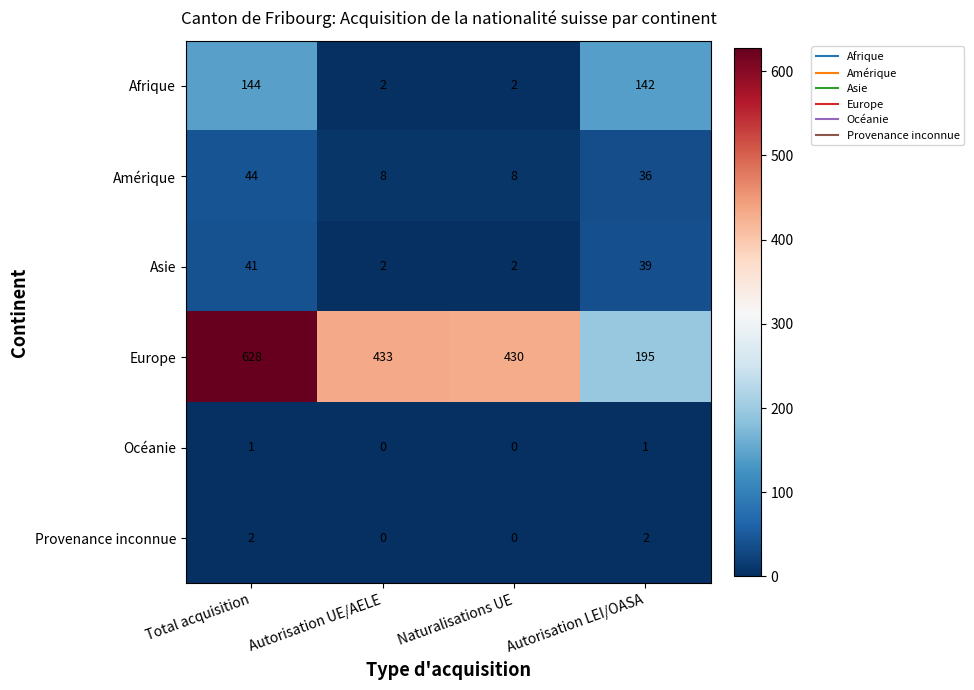

At how many categories does at least one series exceed 597?

1